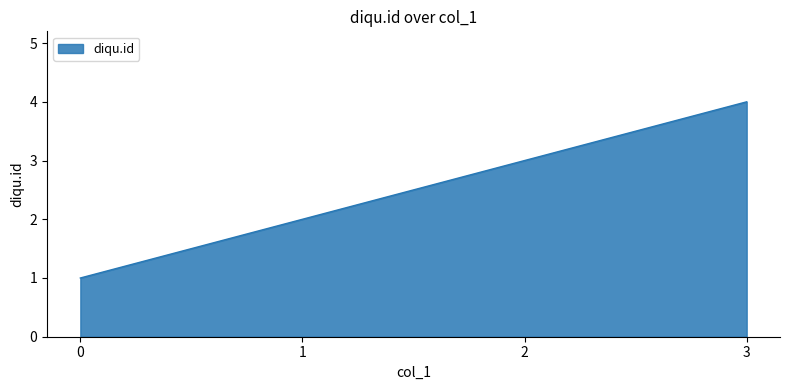

Count the number of categories in the chart.

4